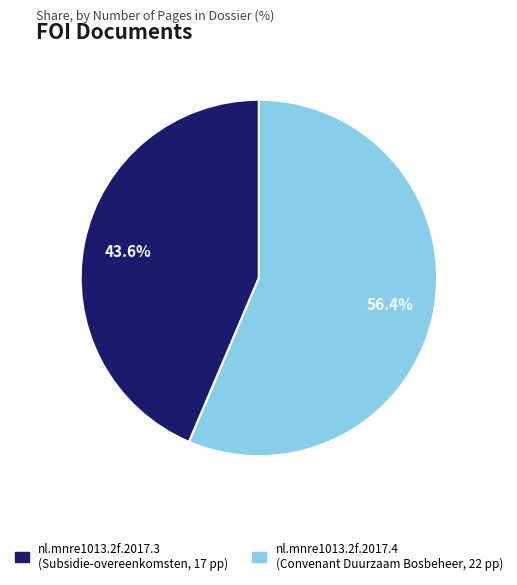

Between nl.mnre1013.2f.2017.3 and nl.mnre1013.2f.2017.4, which is larger?

nl.mnre1013.2f.2017.4